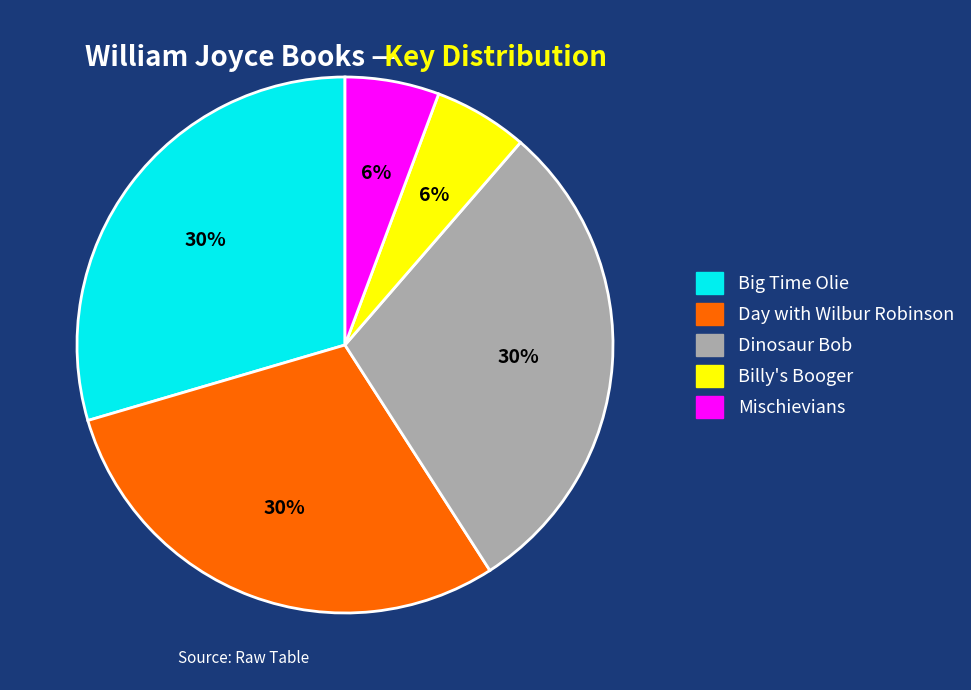

Combined, do Day with Wilbur Robinson and Big Time Olie account for over 50%?

Yes